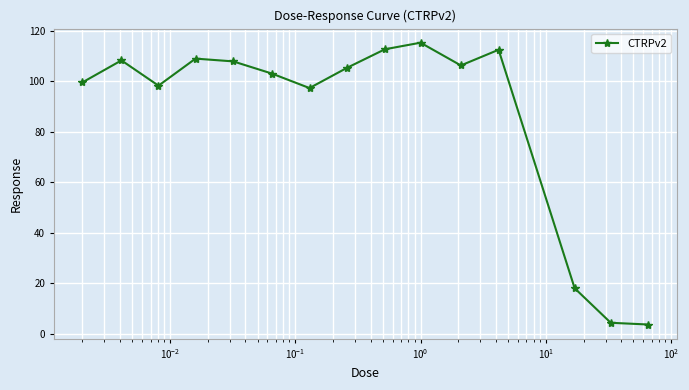

How many interior local peaks (higher than both neighbors) does the data have?

4